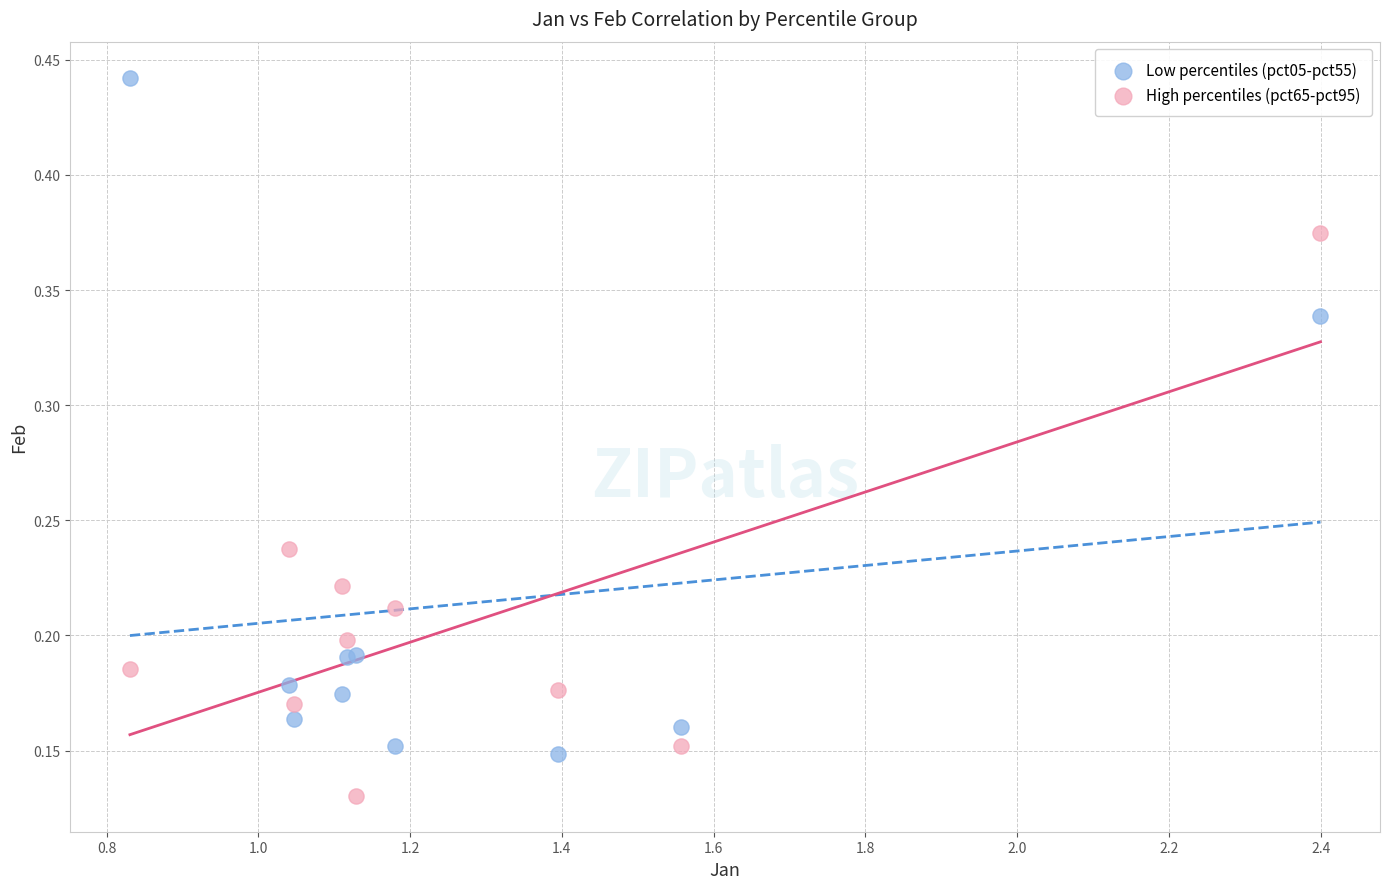

Which series contains the highest Y value?

Low percentiles (pct05-pct55)